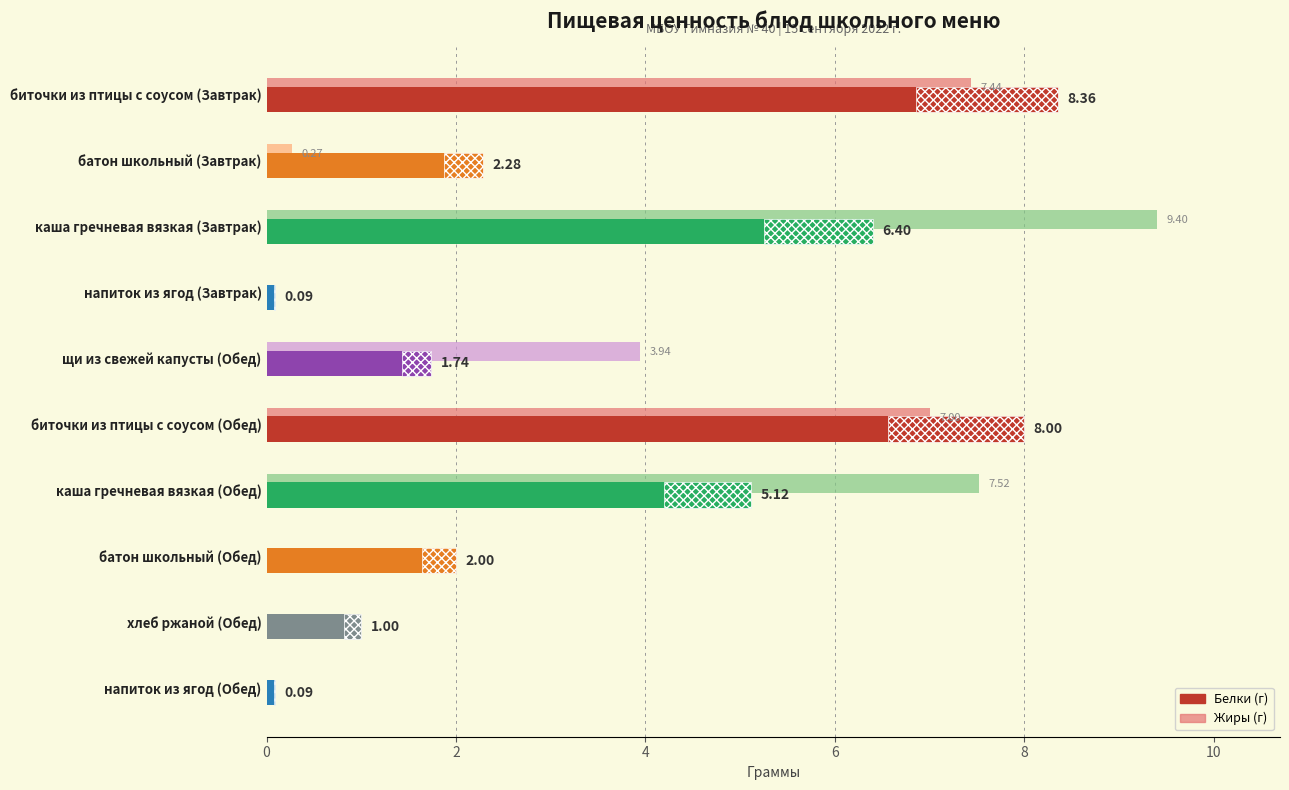

Which category has the highest value across all series?

каша гречневая вязкая (Завтрак)